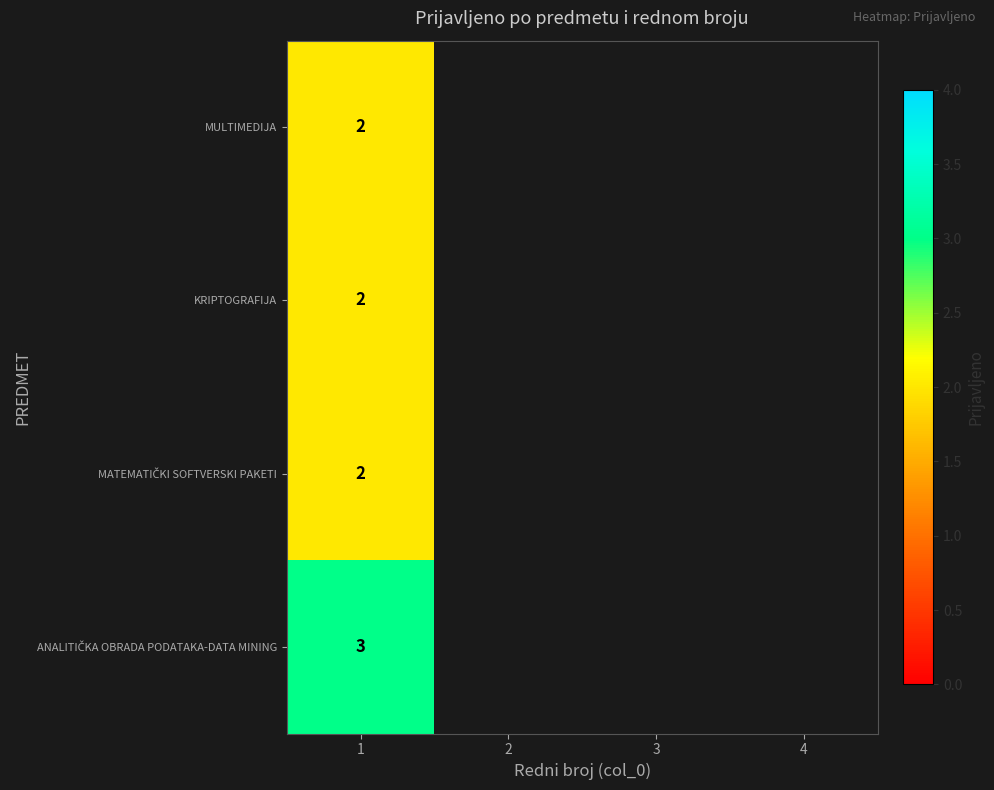

The MULTIMEDIJA series shows 2 at 1. True or false?

True